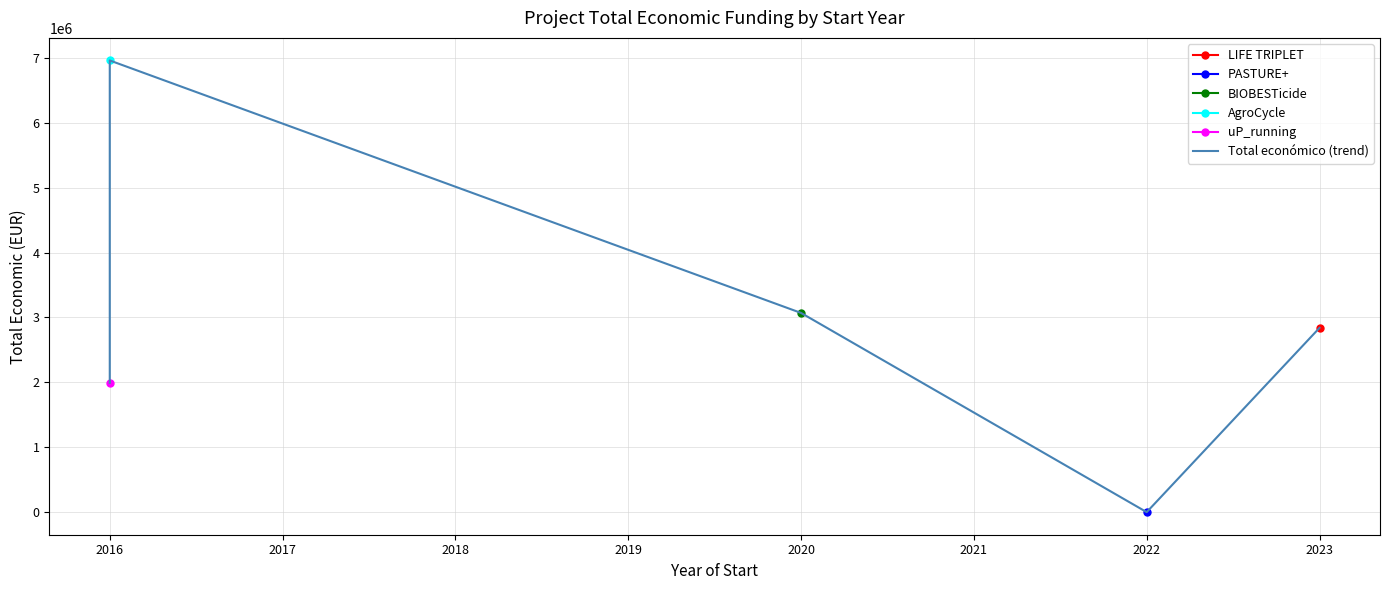

What is the sum of all values?

14862535